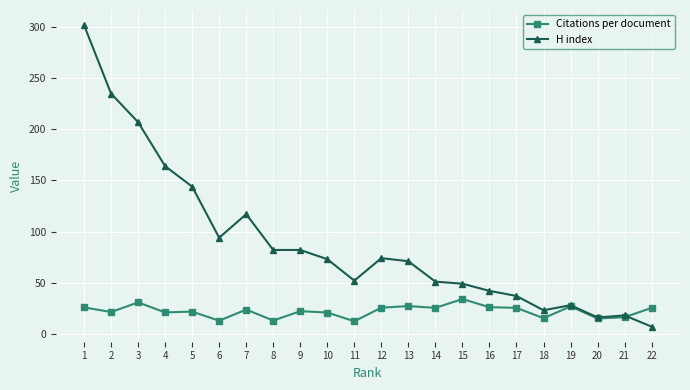

What is the difference between the maximum and second lowest values in the Citations per document series?

21.2